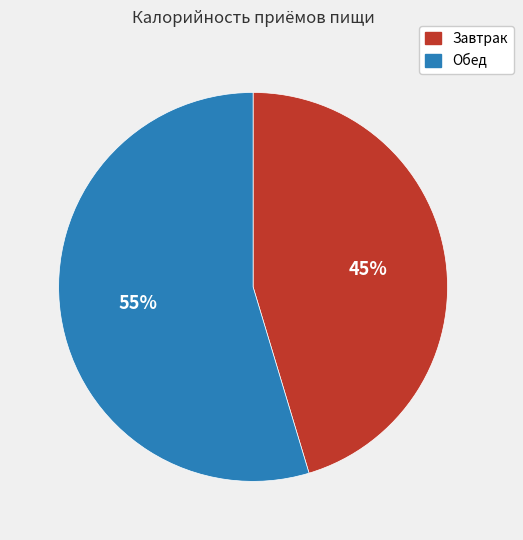

True or false: Обед accounts for 69% of the total.

False